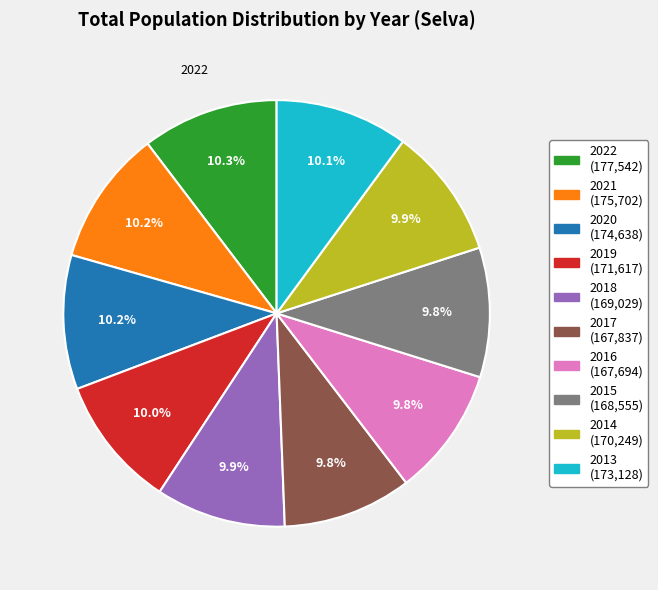

What is the total percentage of 2018 and 2022?

20.2%